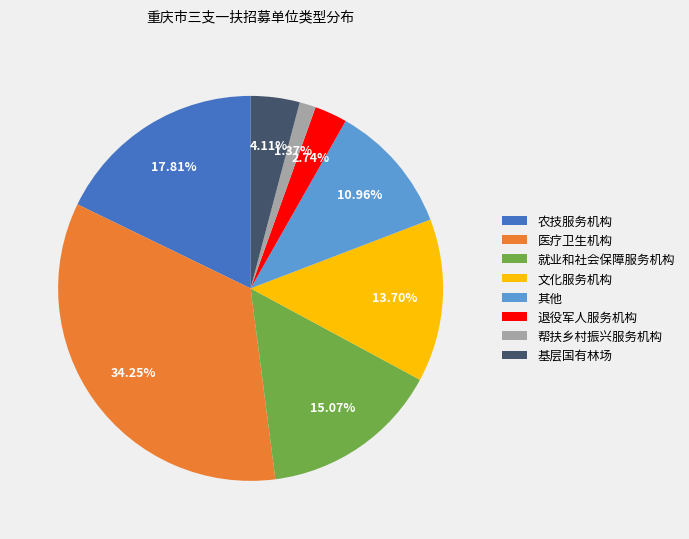

Is there a majority slice in this chart?

No